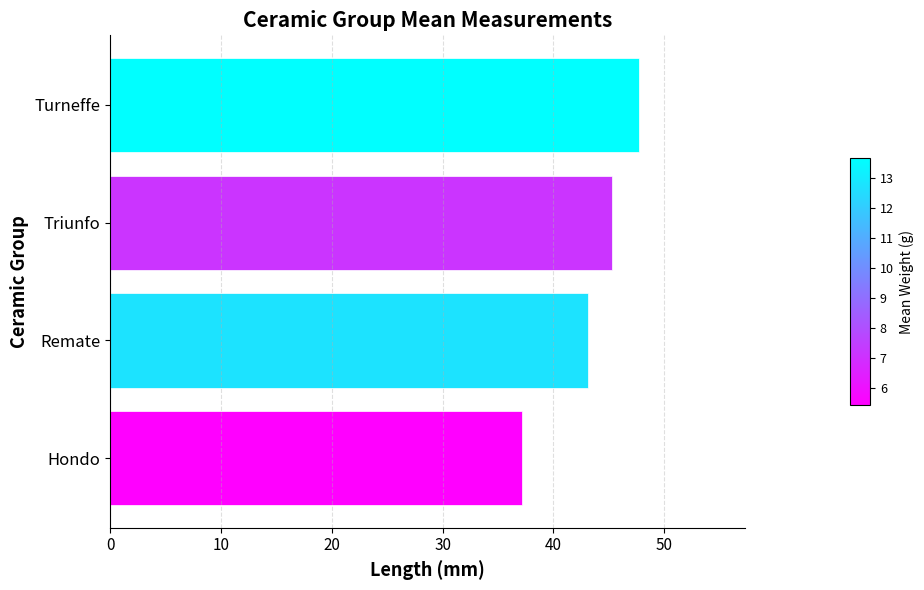

Count the number of categories in the chart.

4